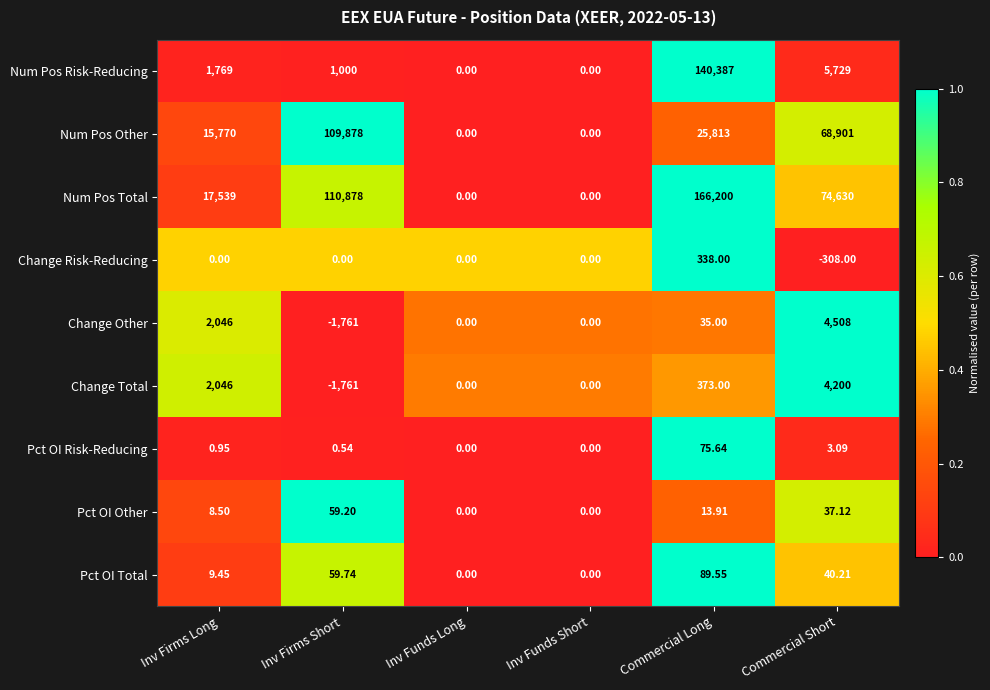

Which label corresponds to the smallest value in the chart?

Inv Firms Short